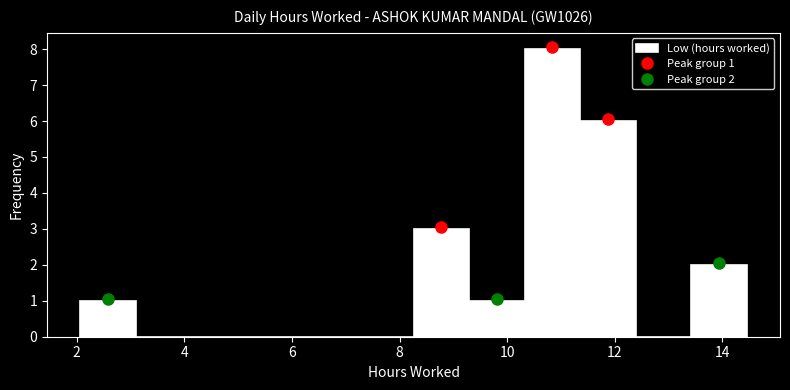

Over which range of the x-axis is the bar tallest?

10.4 to 11.4